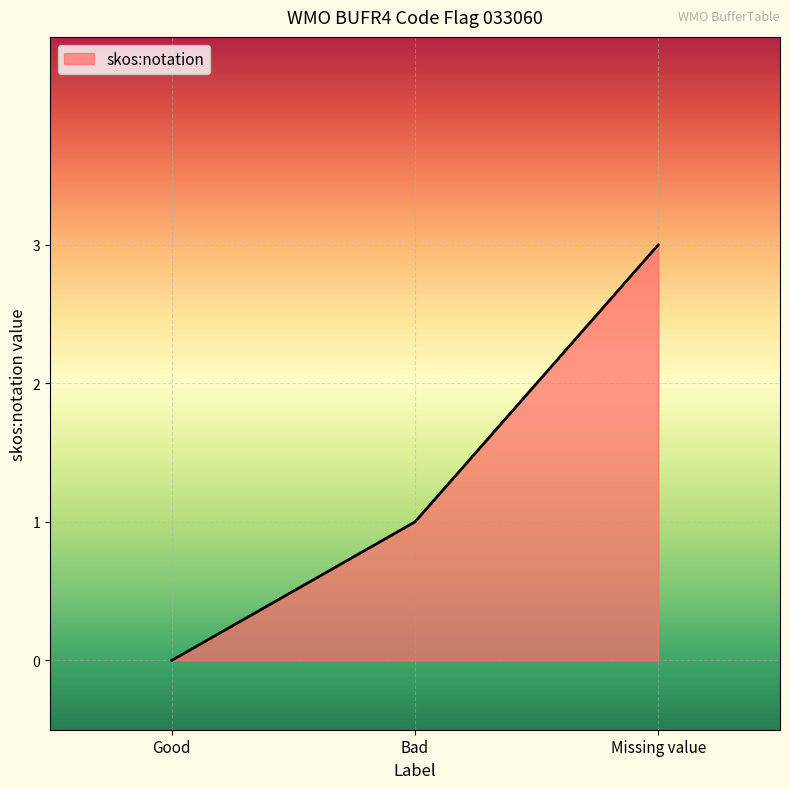

What is the difference between the maximum and minimum values?

3